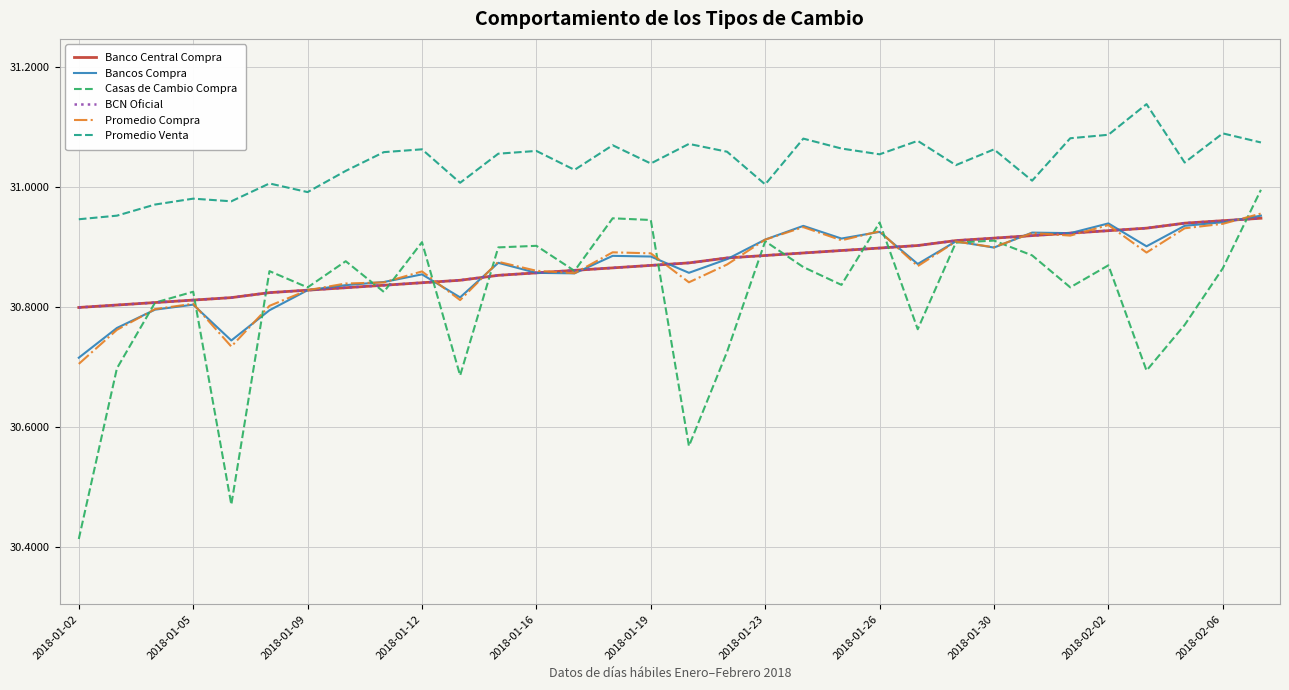

What is the sum of all Casas de Cambio Compra values?

986.1